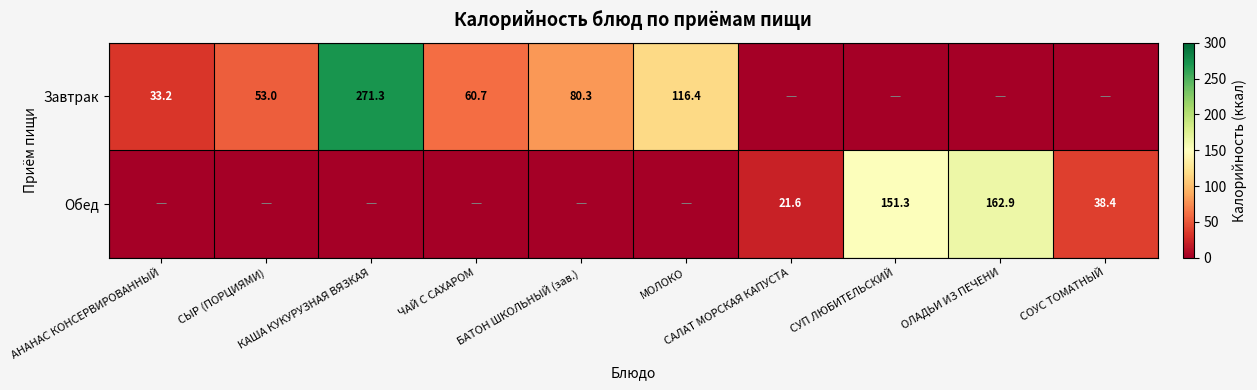

List the labels in order of Обед value, smallest first.

АНАНАС КОНСЕРВИРОВАННЫЙ, СЫР (ПОРЦИЯМИ), КАША КУКУРУЗНАЯ ВЯЗКАЯ, ЧАЙ С САХАРОМ, БАТОН ШКОЛЬНЫЙ (зав.), МОЛОКО, САЛАТ МОРСКАЯ КАПУСТА, СОУС ТОМАТНЫЙ, СУП ЛЮБИТЕЛЬСКИЙ, ОЛАДЬИ ИЗ ПЕЧЕНИ